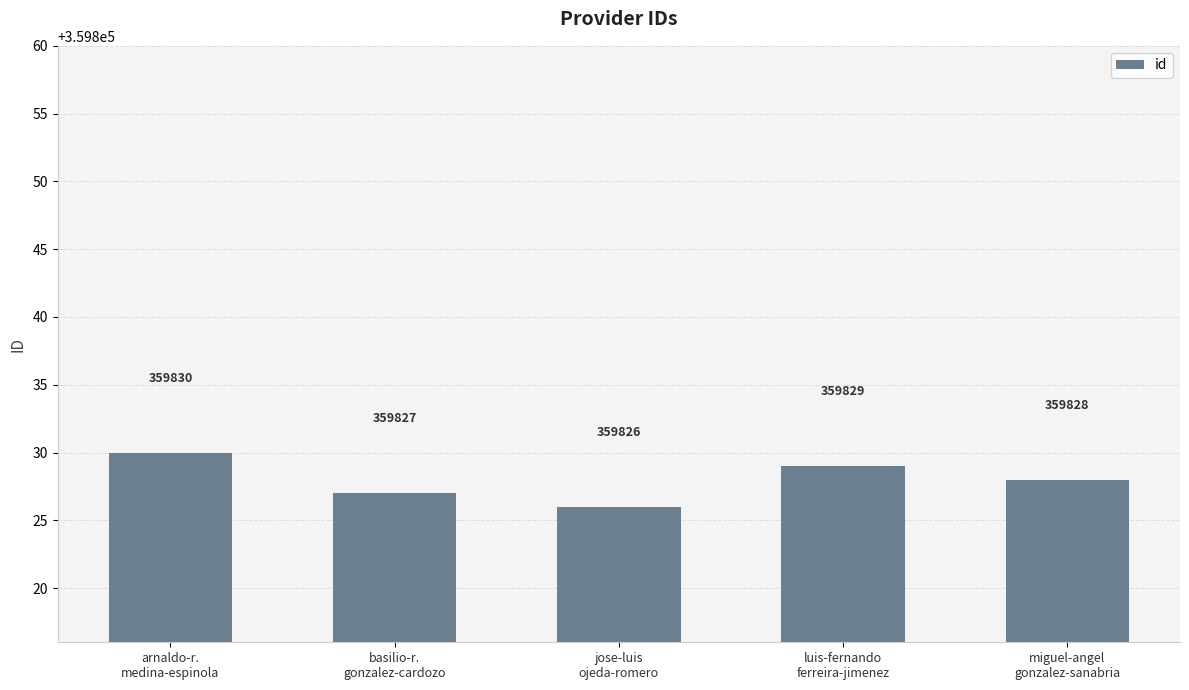

True or false: the data shows 207727 at jose-luis
ojeda-romero.

False